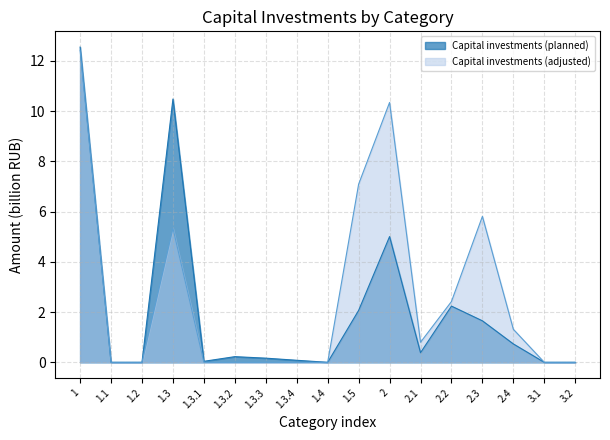

What is the spread (max minus min) of values at 1?

0.1